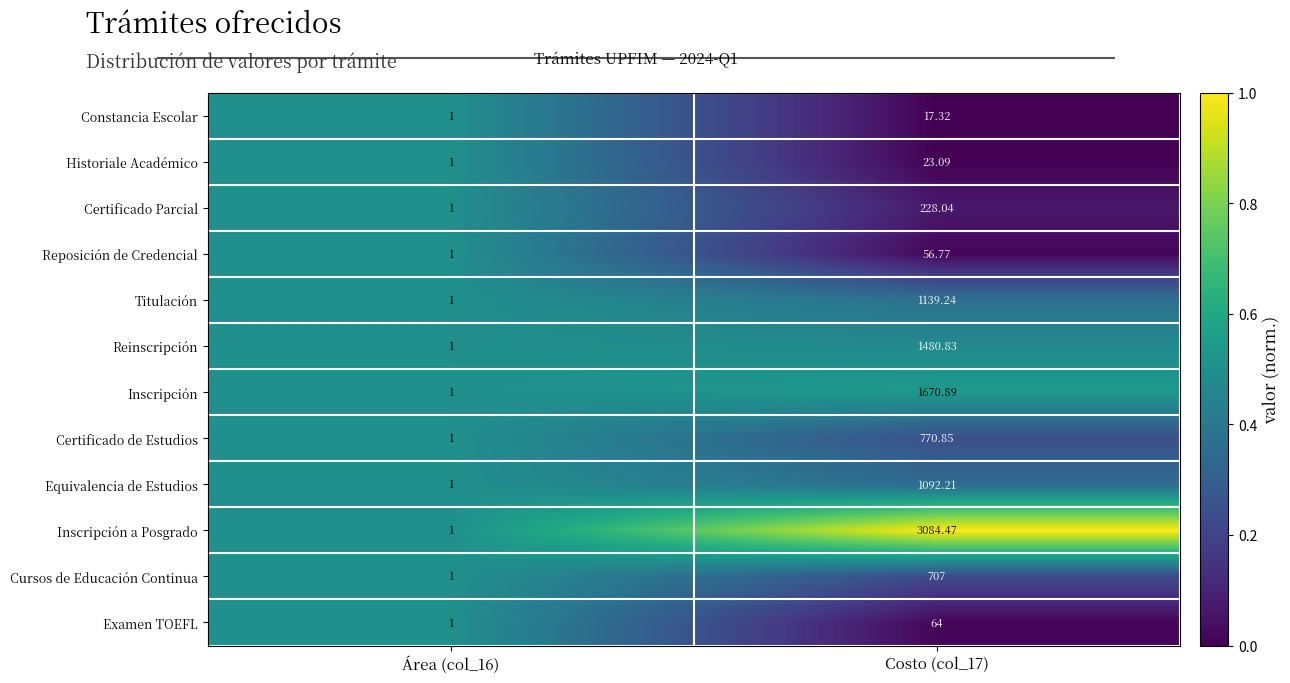

Which series has the widest spread of values?

Inscripción a Posgrado